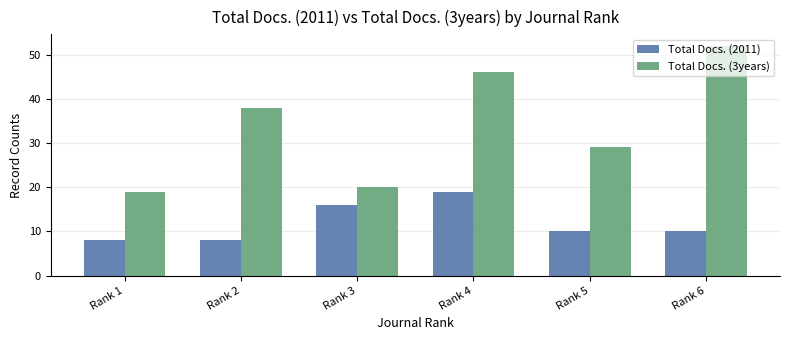

Count the number of categories in the chart.

6